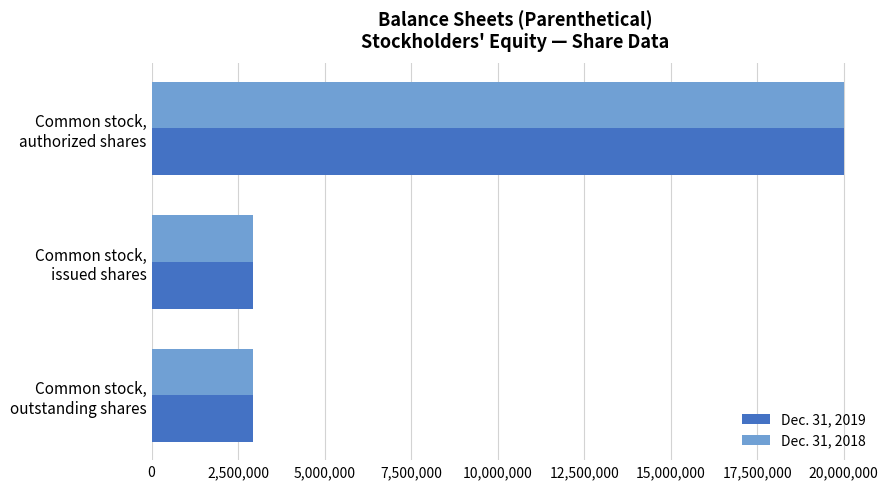

What is the difference between the maximum and second lowest values in the Dec. 31, 2019 series?

17063000